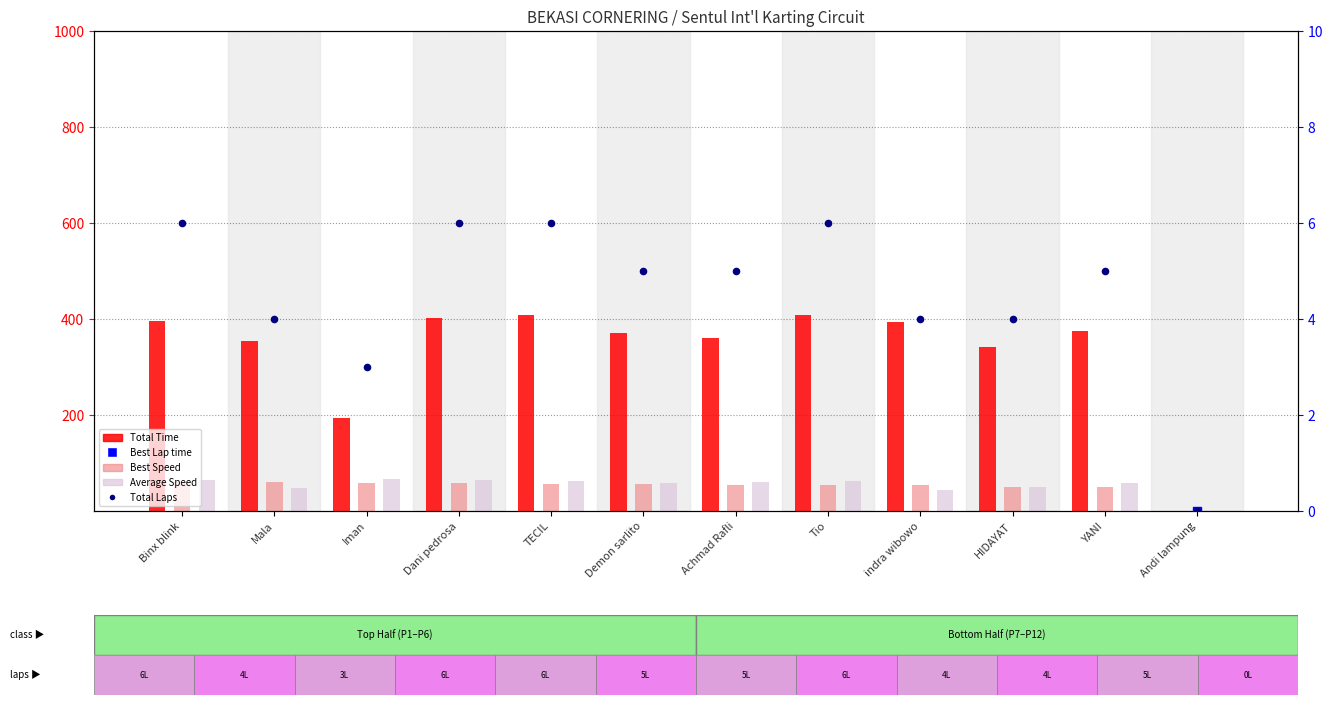

What is the total value across all series at TECIL?

611.1